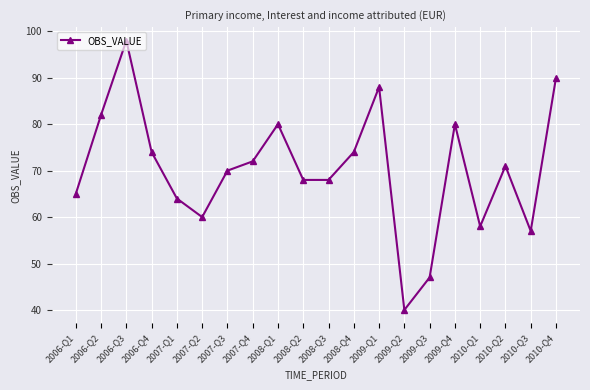

The chart shows a value of 28 at 2007-Q2. True or false?

False